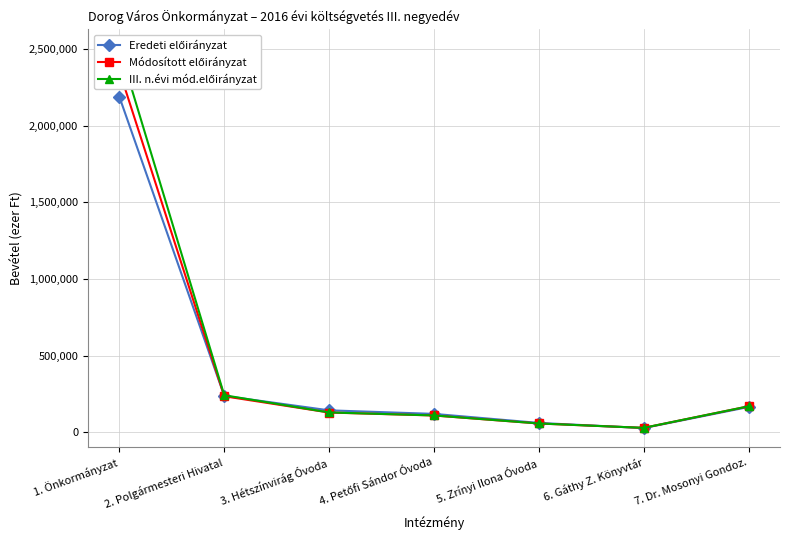

What is the difference between the Eredeti előirányzat values at 2. Polgármesteri Hivatal and 7. Dr. Mosonyi Gondoz.?

72464